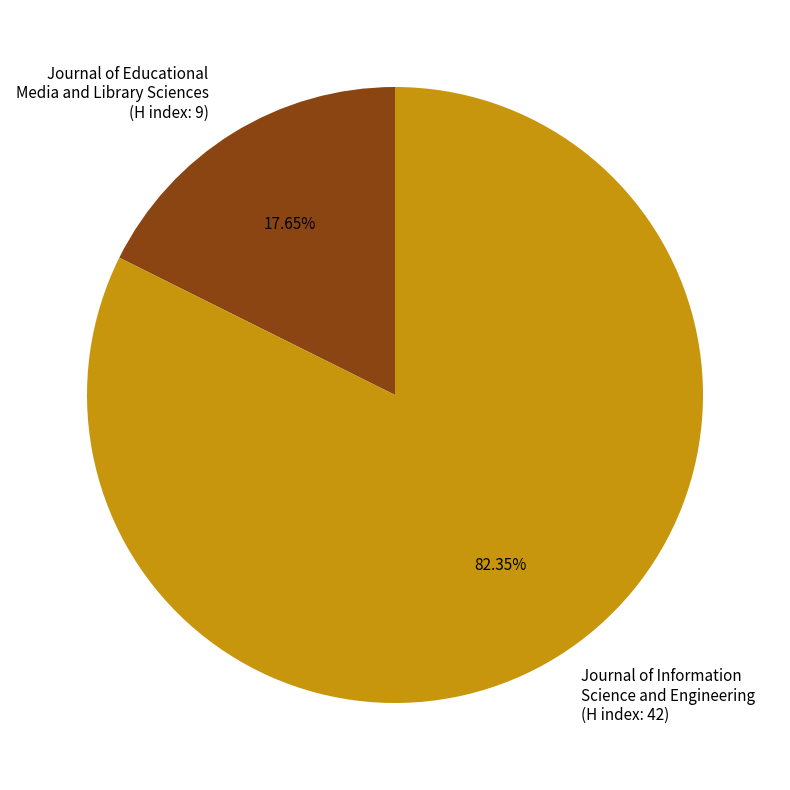

Do Journal of Information Science and Engineering (H index: 42) and Journal of Educational Media and Library Sciences (H index: 9) together represent more than half of the pie?

Yes